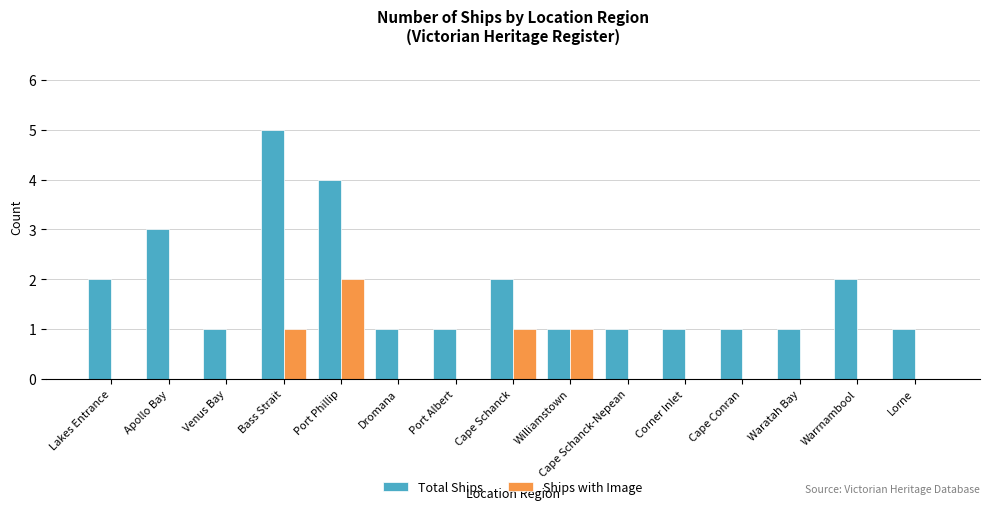

Reading left to right, list all the values displayed in this chart.

Total Ships: 2	3	1	5	4	1	1	2	1	1	1	1	1	2	1
Ships with Image: 0	0	0	1	2	0	0	1	1	0	0	0	0	0	0